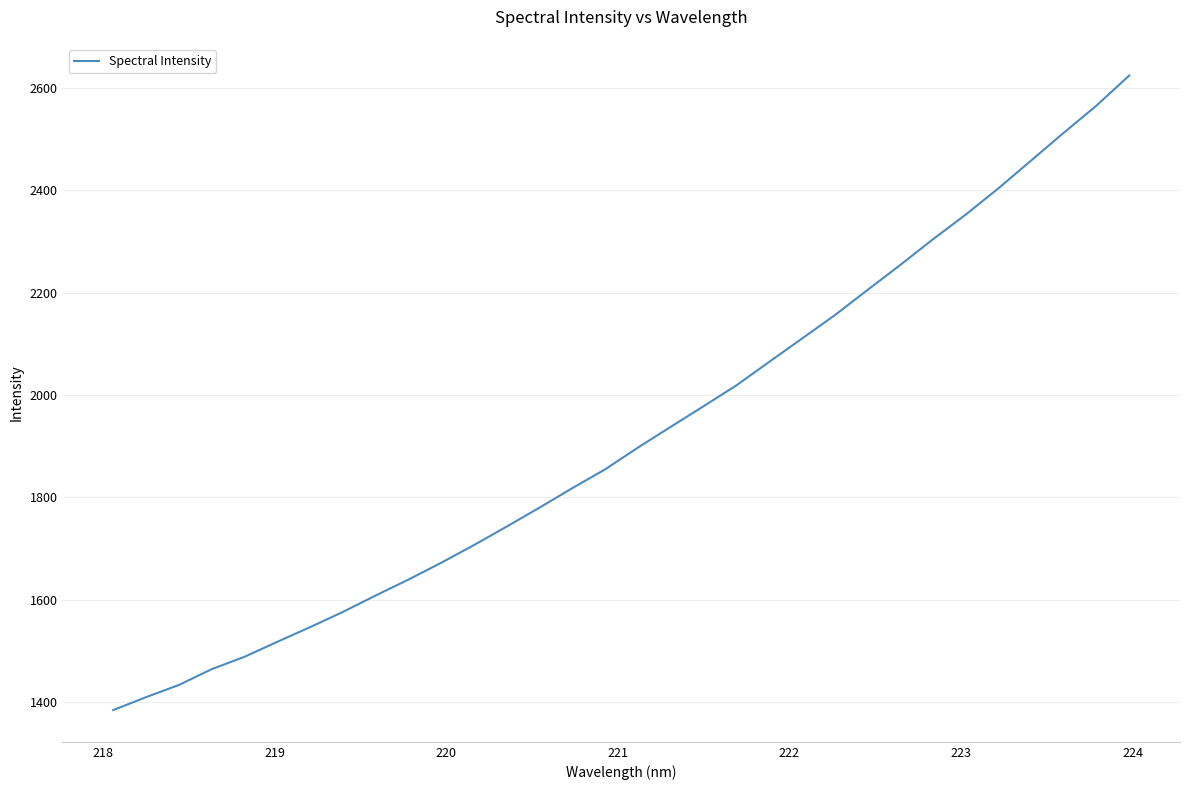

What is the minimum value shown in the chart?

1384.3